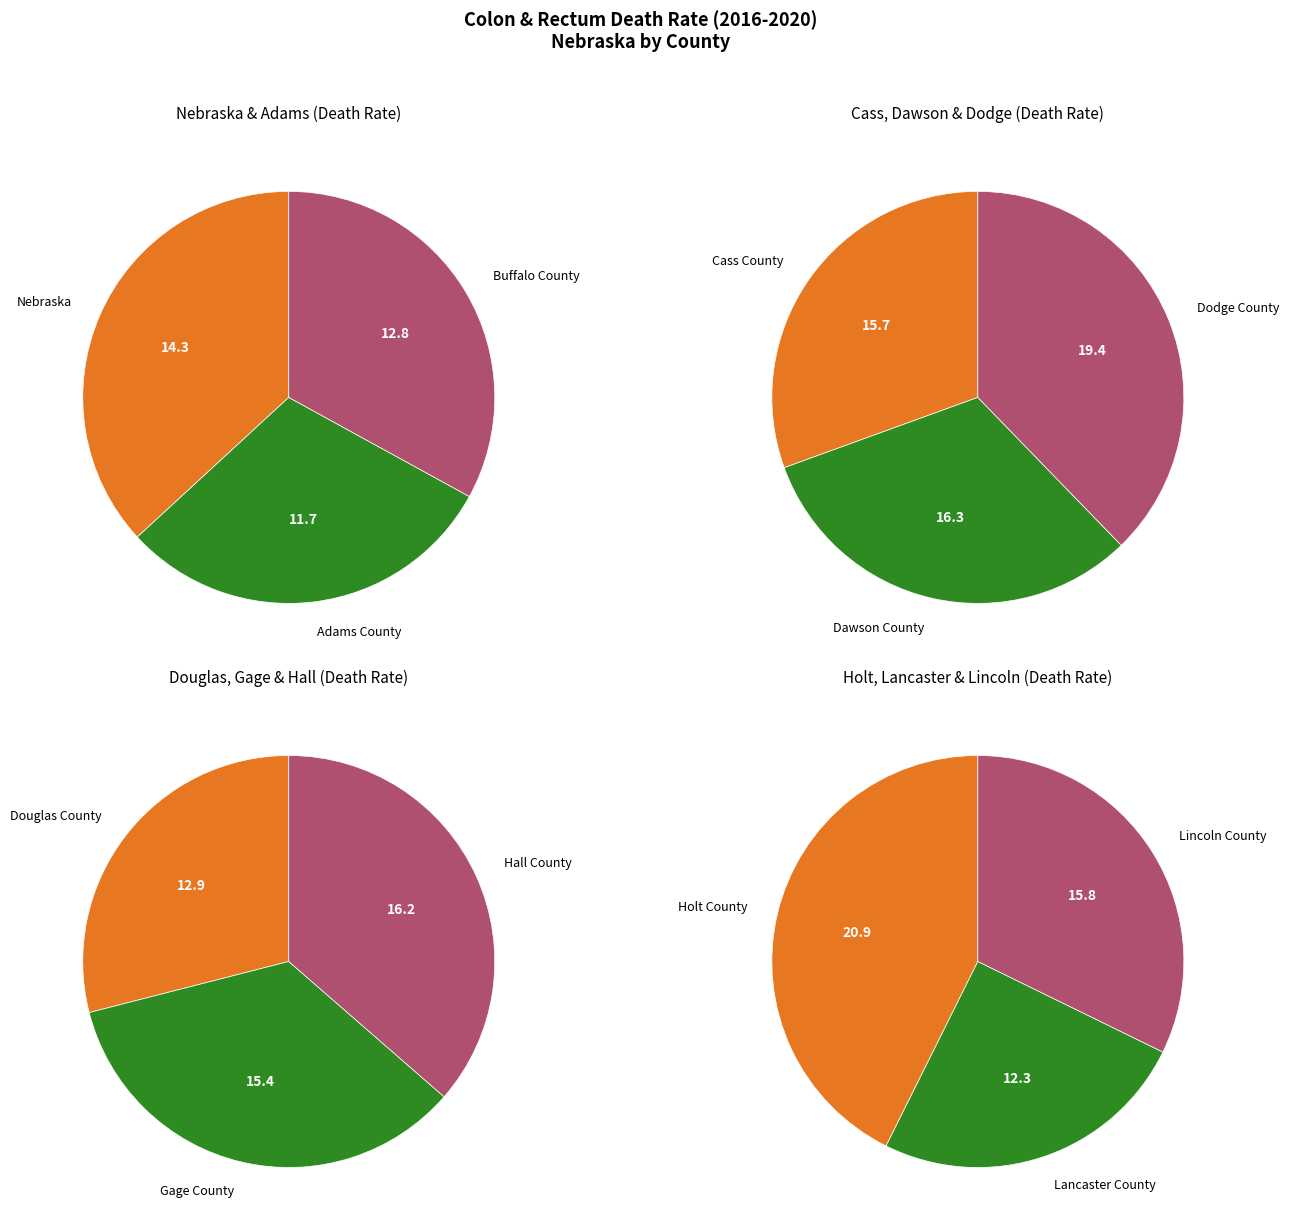

Does any single category account for the majority?

No